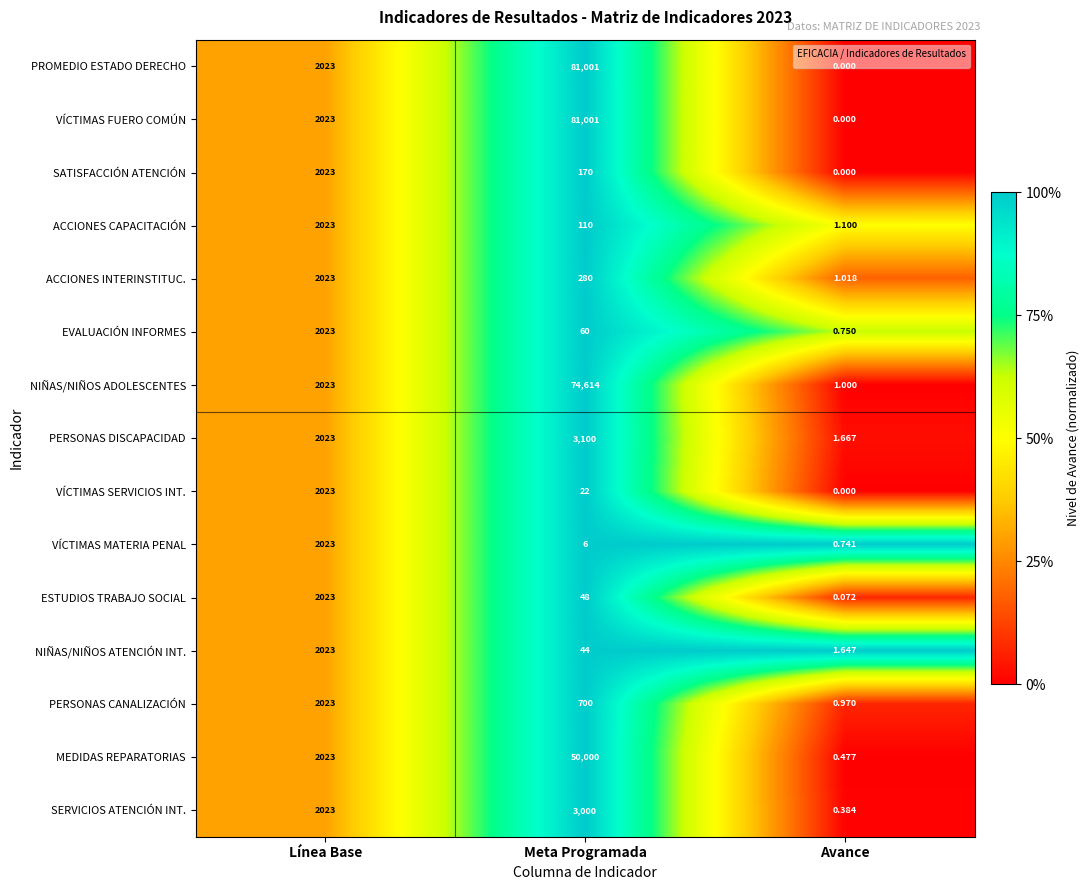

At which category is the sum across all series the highest?

Meta Programada